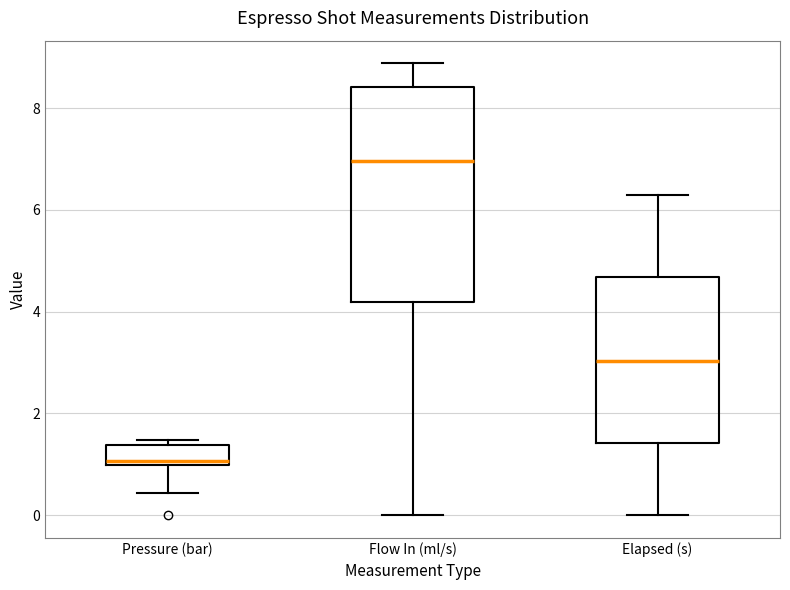

Reading left to right, transcribe this box plot: for each box, give where its median line is, the range the box spans, and where its two whiskers end, as read against the y-axis. The values are not printed on the chart, so give them approximately, as read against the axis.

Pressure (bar): median 1.0 (just above the box's lower edge), box 1.0 to 1.4, whiskers 0.4 to 1.4 (just above the box's upper edge)
Flow In (ml/s): median 7.0, box 4.2 to 8.4, whiskers 0.0 to 8.8
Elapsed (s): median 3.0, box 1.4 to 4.6, whiskers 0.0 to 6.2